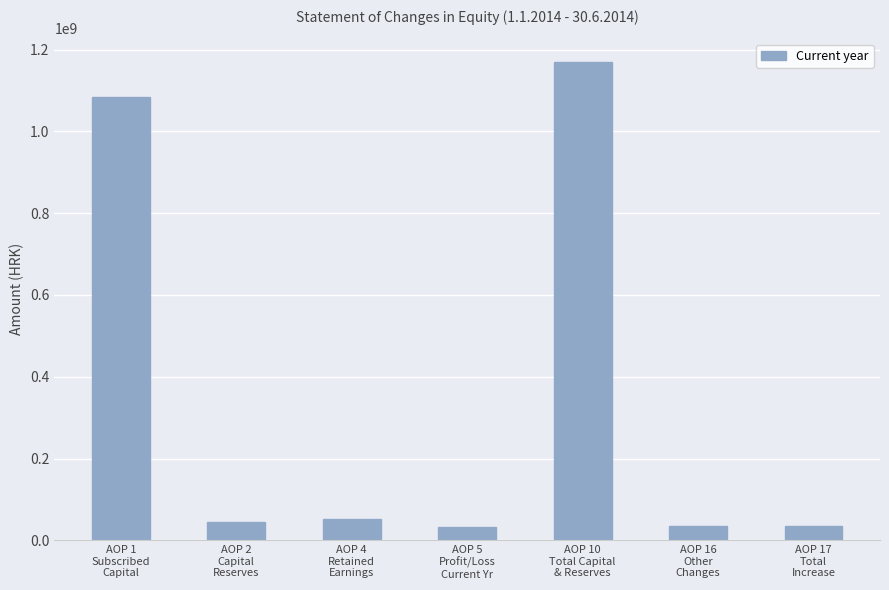

What is the label of the 7th bar from the right?

AOP 1
Subscribed
Capital